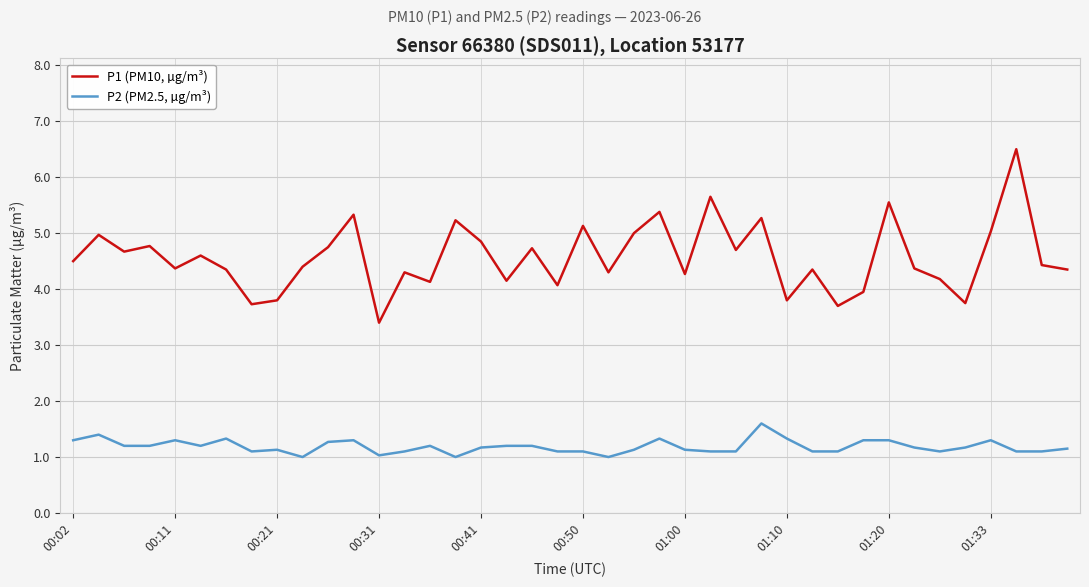

How many values in the P1 (PM10, µg/m³) series exceed 4?

33